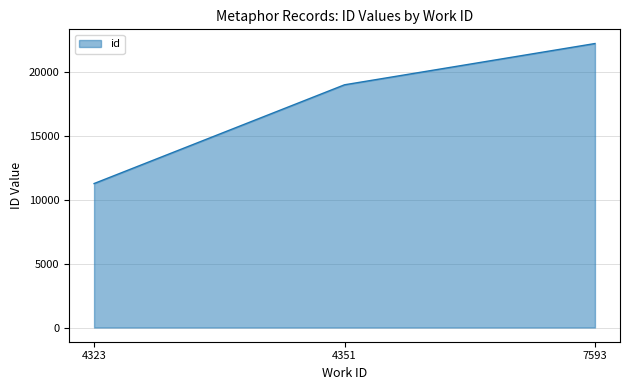

The value at 4323 is 6881. True or false?

False